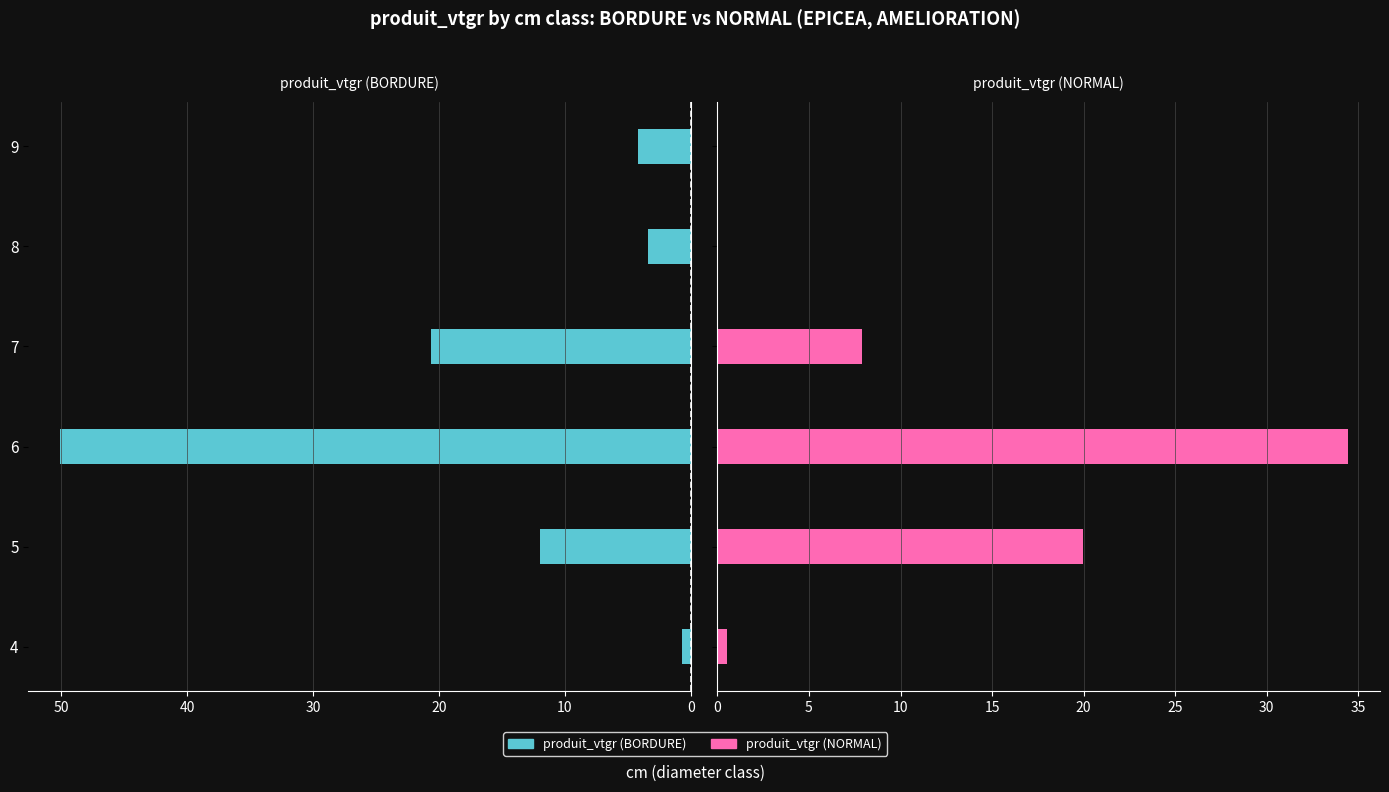

List the series in order of their overall mean, highest first.

produit_vtgr (BORDURE), produit_vtgr (NORMAL)